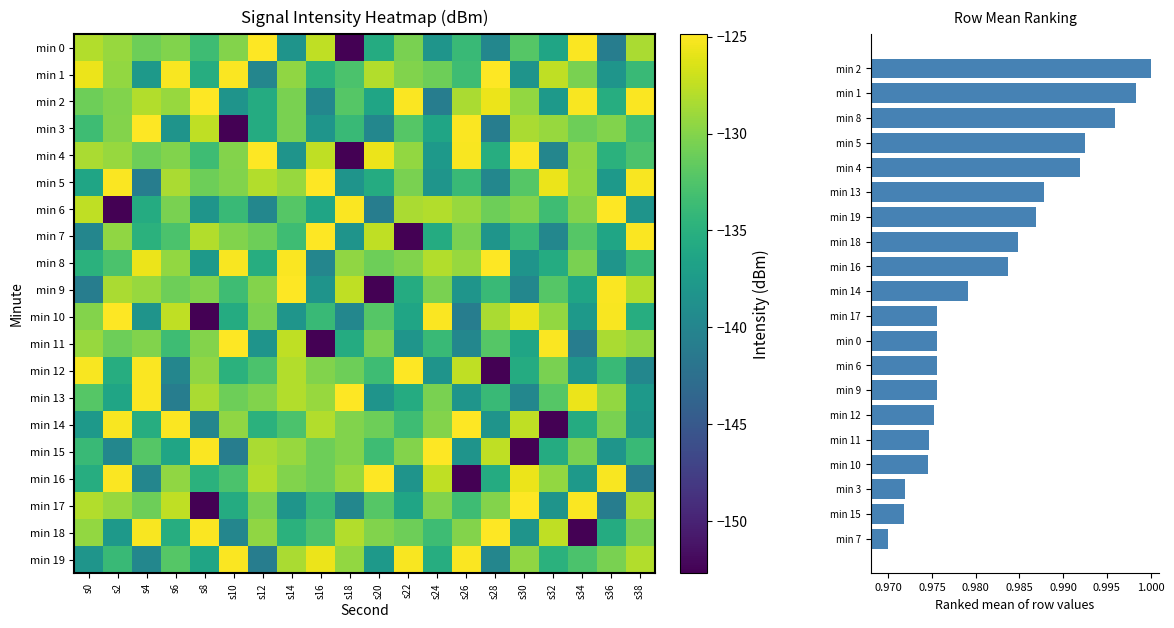

List the labels in order of min 2 value, smallest first.

s24, s16, s10, s32, s20, s12, s36, s18, s0, s14, s2, s30, s6, s26, s4, s28, s34, s38, s22, s8